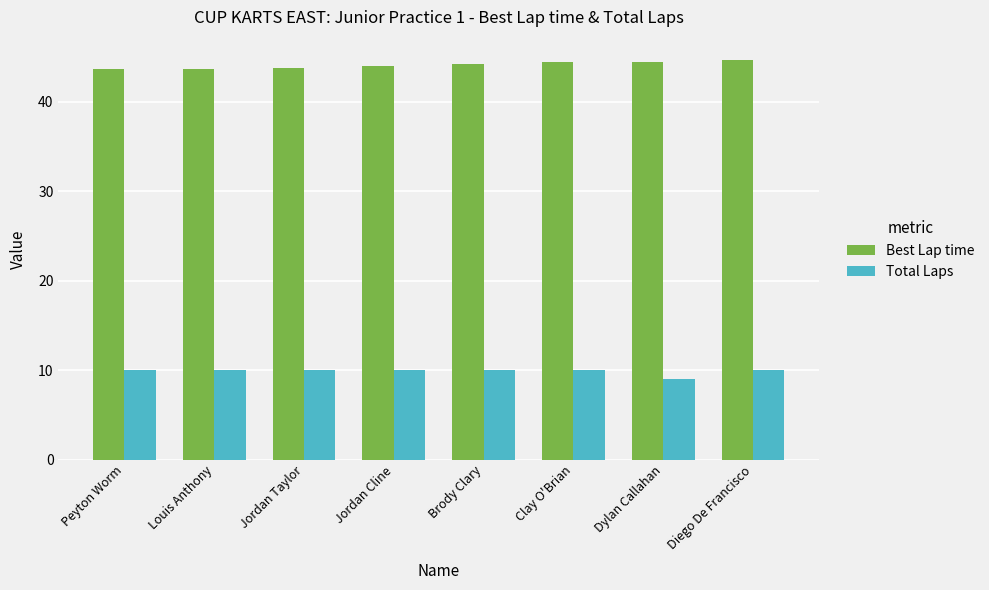

What is the difference between the maximum and second lowest values in the Best Lap time series?

1.0